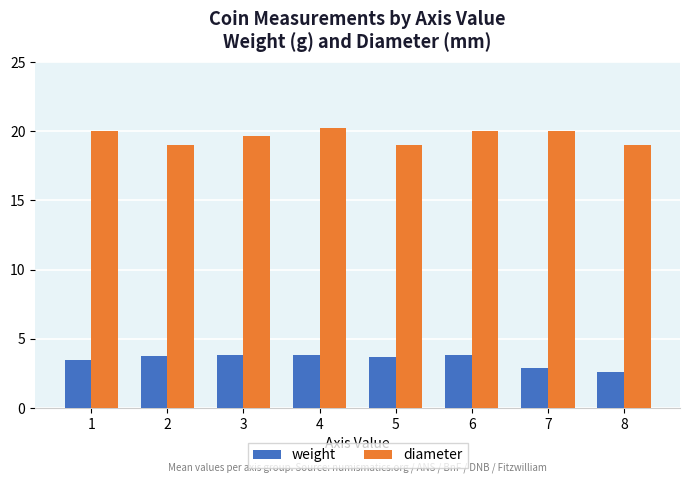

What is the approximate value of diameter at 2?

19.0